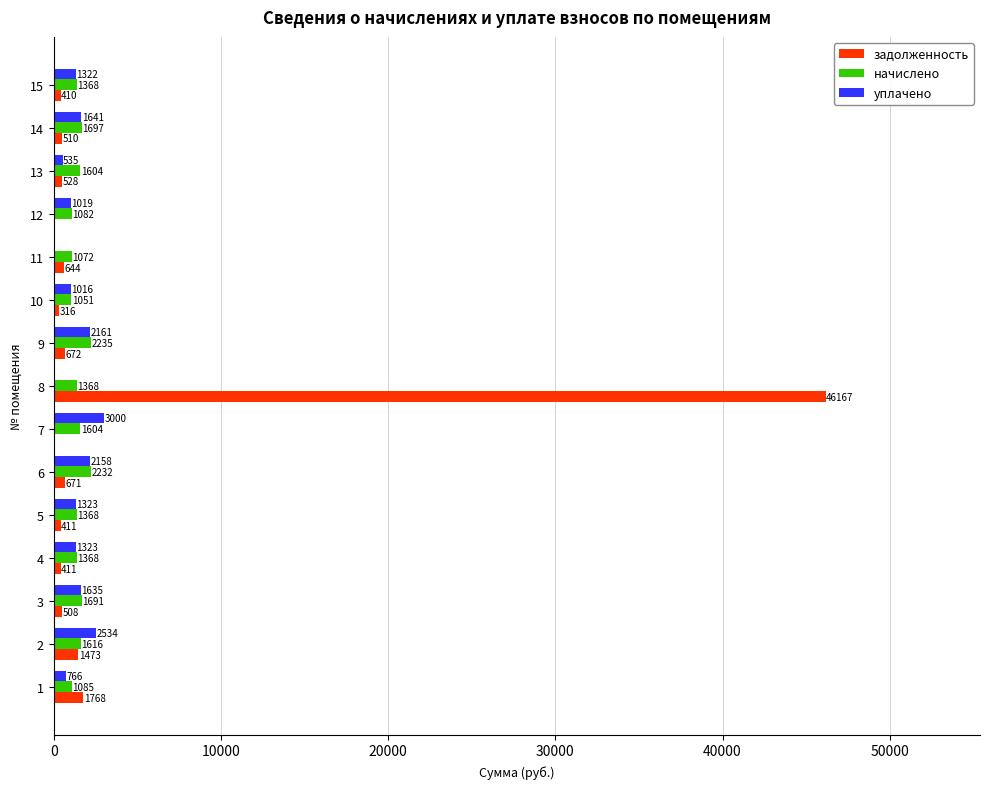

Which series changed the most between 14 and 15?

начислено